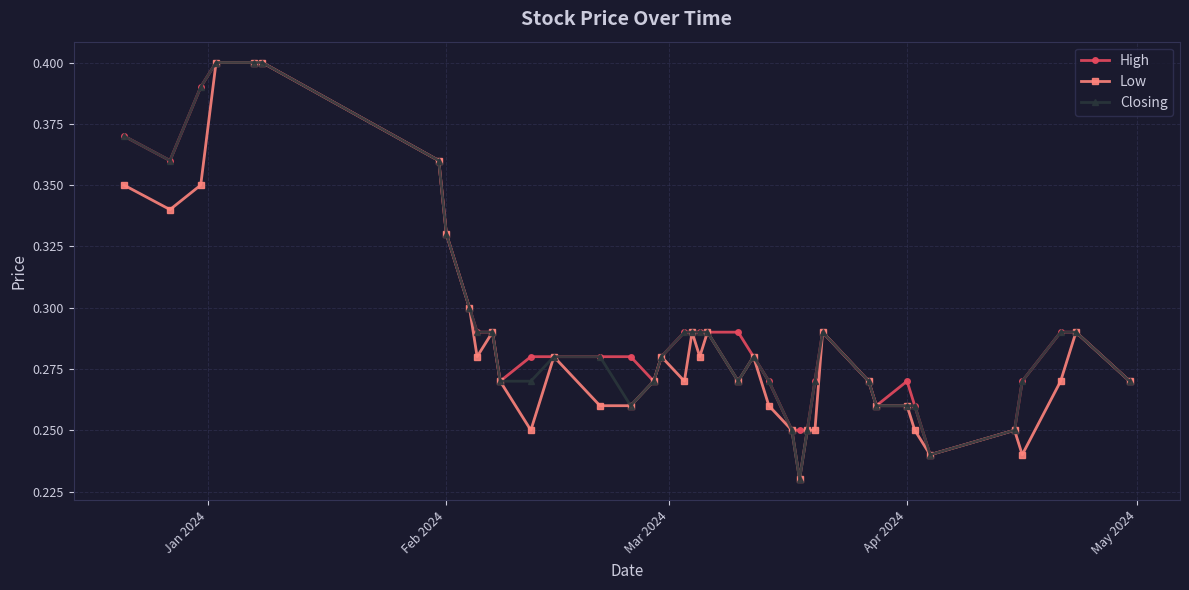

True or false: Low has more than 2 interior local peaks.

True